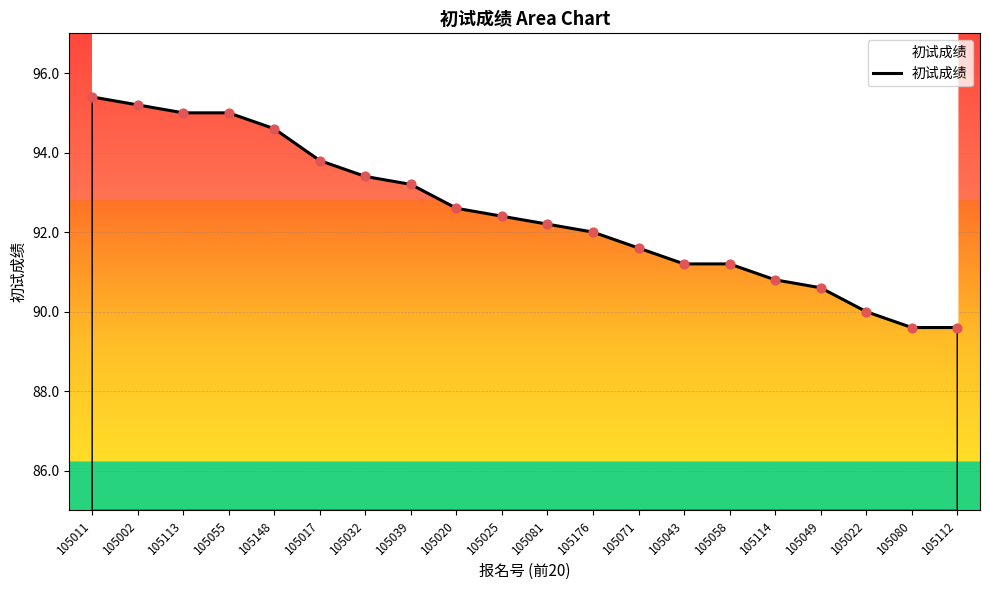

What is the ratio of the value at 105058 to the value at 105043?

1.0